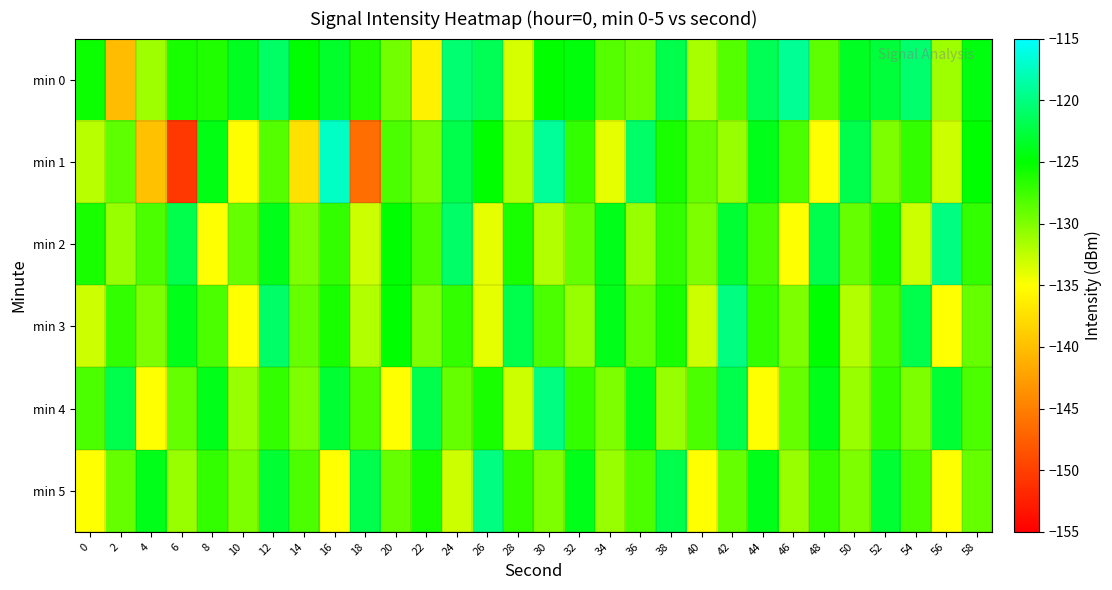

Reading right to left, transcribe all the data shown in this chart.

min 0: 58=-124.4	56=-131.2	54=-120.7	52=-122.7	50=-123.6	48=-128.7	46=-119.1	44=-121.7	42=-128.3	40=-131.6	38=-122.0	36=-129.2	34=-128.4	32=-124.6	30=-125.1	28=-133.4	26=-121.7	24=-120.6	22=-135.9	20=-129.5	18=-126.5	16=-123.3	14=-125.0	12=-121.0	10=-123.7	8=-126.3	6=-126.0	4=-131.2	2=-140.2	0=-125.5
min 1: 58=-125.0	56=-133.0	54=-127.0	52=-130.0	50=-122.0	48=-135.0	46=-128.0	44=-124.0	42=-131.0	40=-129.0	38=-126.0	36=-121.0	34=-134.0	32=-127.0	30=-119.0	28=-132.0	26=-125.0	24=-122.0	22=-130.0	20=-128.0	18=-146.3	16=-117.3	14=-137.3	12=-128.3	10=-135.1	8=-124.2	6=-150.6	4=-139.8	2=-128.7	0=-132.2
min 2: 58=-127.0	56=-120.0	54=-133.0	52=-126.0	50=-129.0	48=-122.0	46=-135.0	44=-128.0	42=-123.0	40=-130.0	38=-127.0	36=-131.0	34=-124.0	32=-129.0	30=-132.0	28=-126.0	26=-134.0	24=-121.0	22=-128.0	20=-125.0	18=-133.0	16=-127.0	14=-130.0	12=-124.0	10=-129.0	8=-135.0	6=-122.0	4=-128.0	2=-131.0	0=-126.0
min 3: 58=-129.0	56=-135.0	54=-122.0	52=-128.0	50=-132.0	48=-125.0	46=-130.0	44=-127.0	42=-120.0	40=-133.0	38=-126.0	36=-129.0	34=-124.0	32=-131.0	30=-128.0	28=-122.0	26=-134.0	24=-127.0	22=-130.0	20=-125.0	18=-132.0	16=-126.0	14=-129.0	12=-121.0	10=-135.0	8=-128.0	6=-124.0	4=-130.0	2=-127.0	0=-133.0
min 4: 58=-128.0	56=-123.0	54=-130.0	52=-127.0	50=-131.0	48=-124.0	46=-129.0	44=-135.0	42=-122.0	40=-128.0	38=-131.0	36=-124.0	34=-130.0	32=-127.0	30=-120.0	28=-133.0	26=-126.0	24=-129.0	22=-122.0	20=-135.0	18=-128.0	16=-123.0	14=-130.0	12=-127.0	10=-131.0	8=-124.0	6=-129.0	4=-135.0	2=-122.0	0=-128.0
min 5: 58=-129.0	56=-135.0	54=-128.0	52=-123.0	50=-130.0	48=-127.0	46=-131.0	44=-124.0	42=-129.0	40=-135.0	38=-122.0	36=-128.0	34=-131.0	32=-124.0	30=-130.0	28=-127.0	26=-120.0	24=-133.0	22=-126.0	20=-129.0	18=-122.0	16=-135.0	14=-128.0	12=-123.0	10=-130.0	8=-127.0	6=-131.0	4=-124.0	2=-129.0	0=-135.0